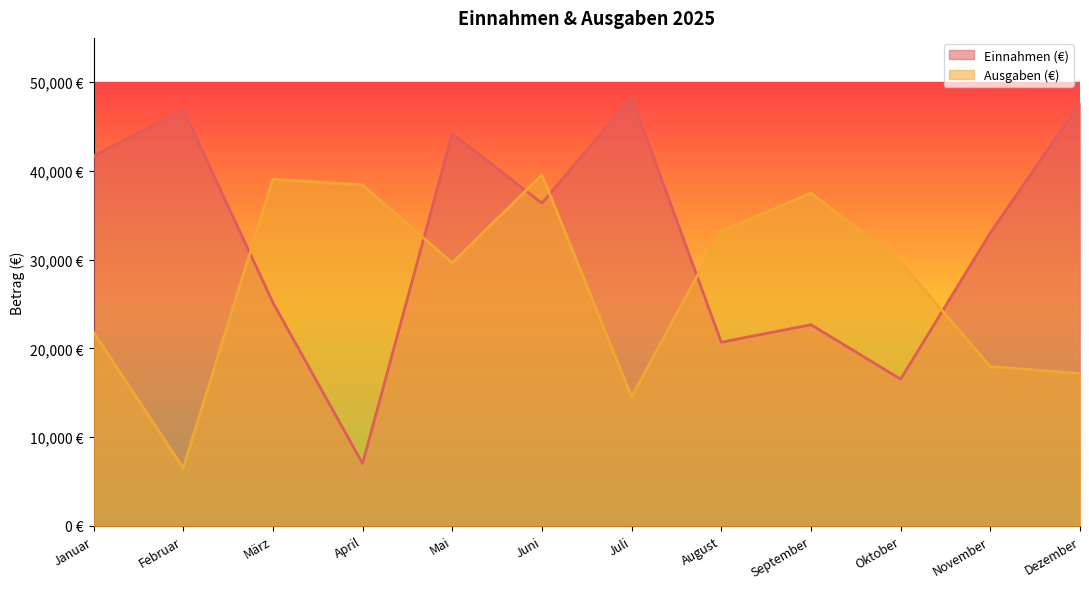

Where do Ausgaben (€) and Einnahmen (€) first cross each other?

Februar and März